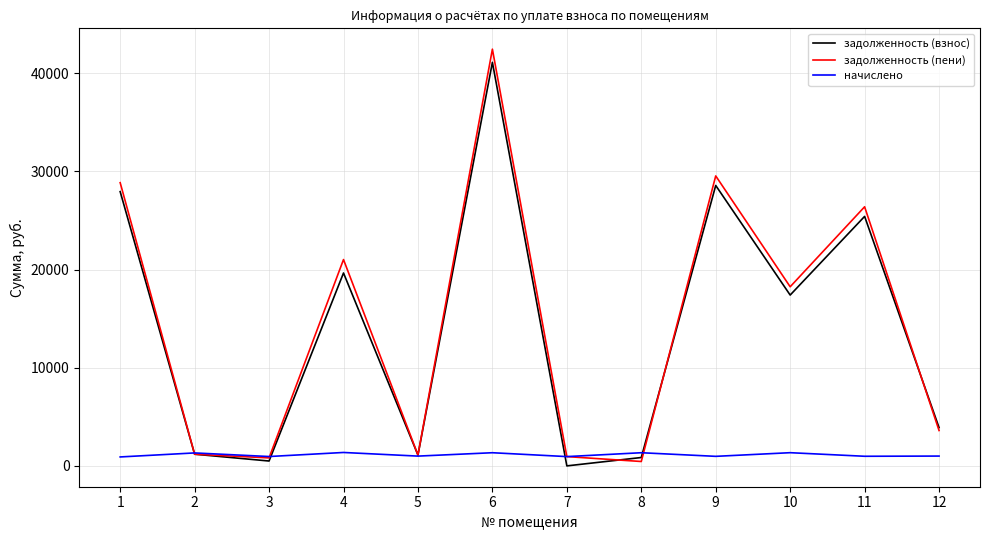

True or false: начислено and задолженность (взнос) cross at least once.

True